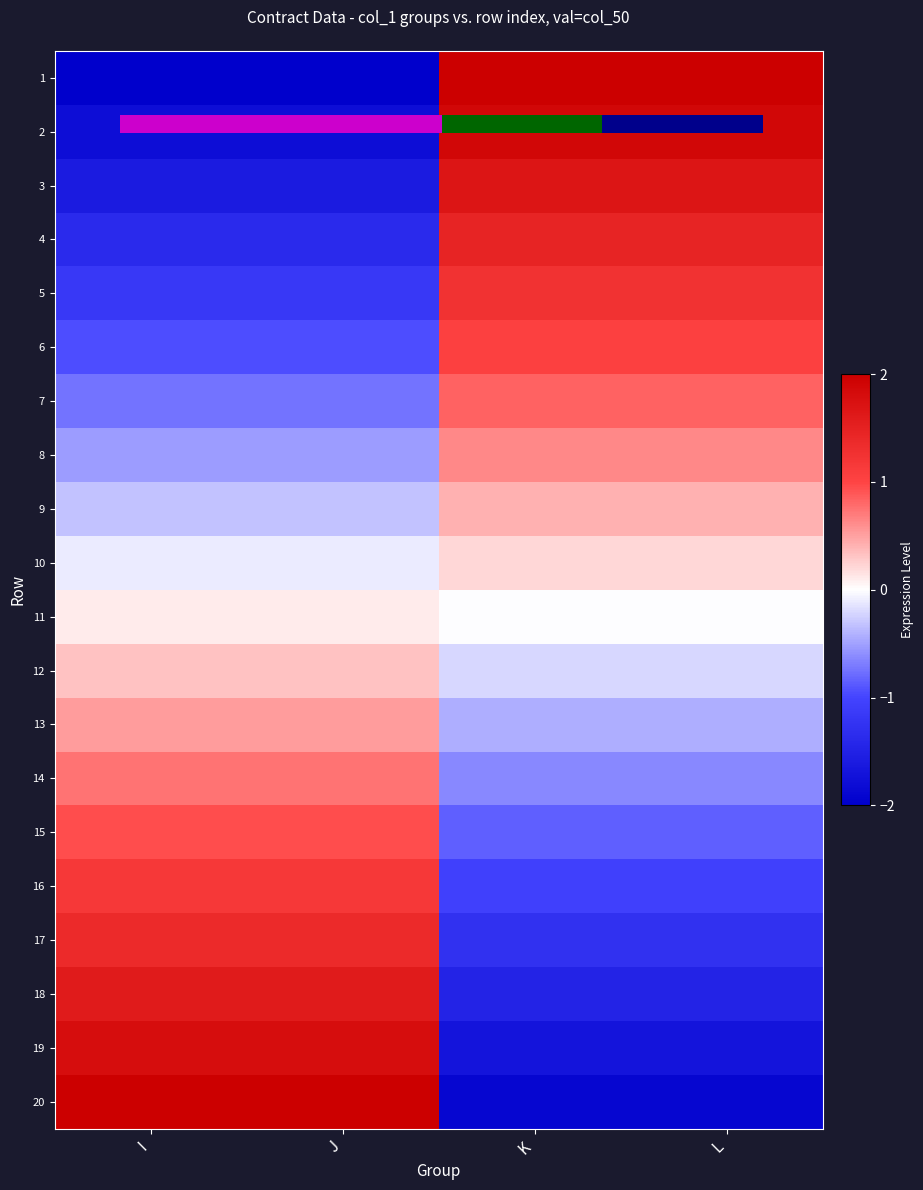

Where does the 13 series first go above 0?

I